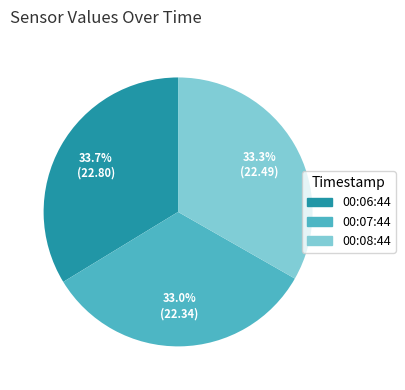

Is there any slice that represents more than half of the pie?

No